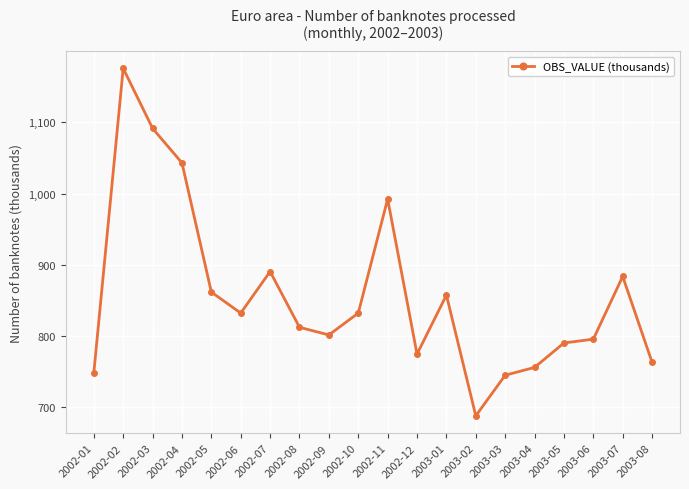

What position from the right is 2002-11?

10